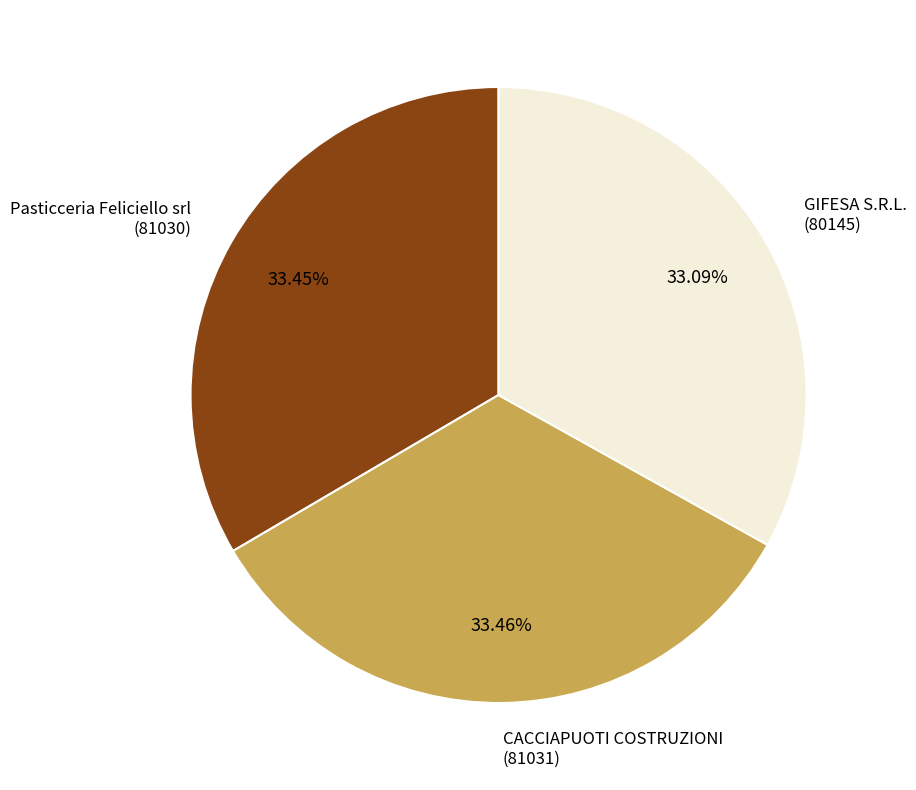

Does Pasticceria Feliciello srl account for over 50% of the chart?

No